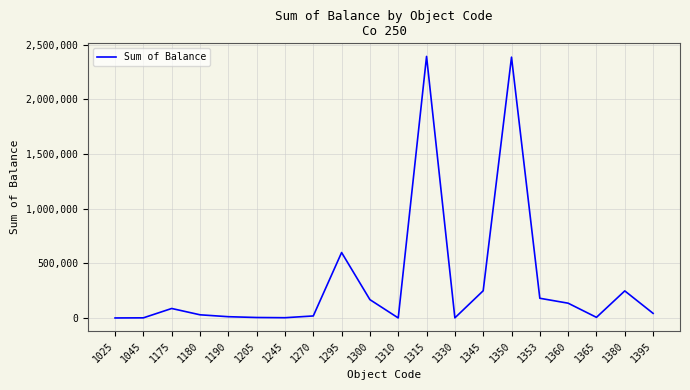

What is the sum of all values?

6562109.0